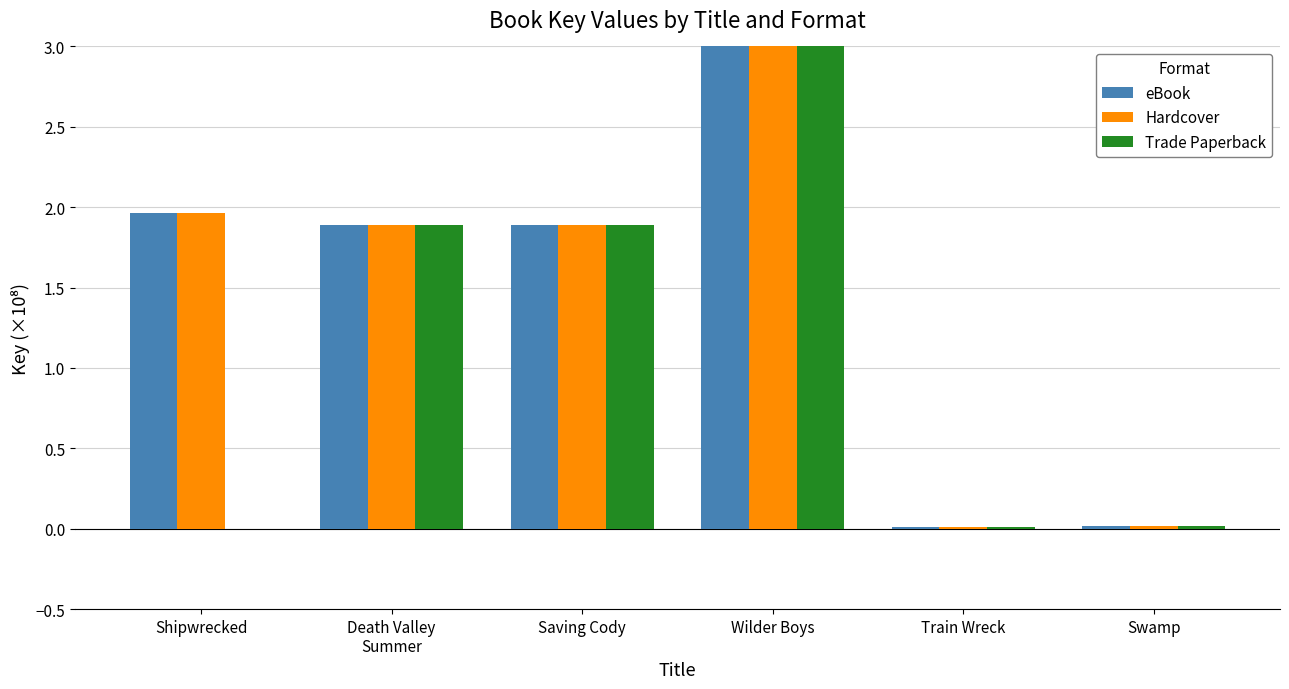

Reading left to right, transcribe all the data shown in this chart.

eBook: 2.0	1.9	1.9	4.7	0.0	0.0
Hardcover: 2.0	1.9	1.9	4.7	0.0	0.0
Trade Paperback: 0.0	1.9	1.9	4.7	0.0	0.0